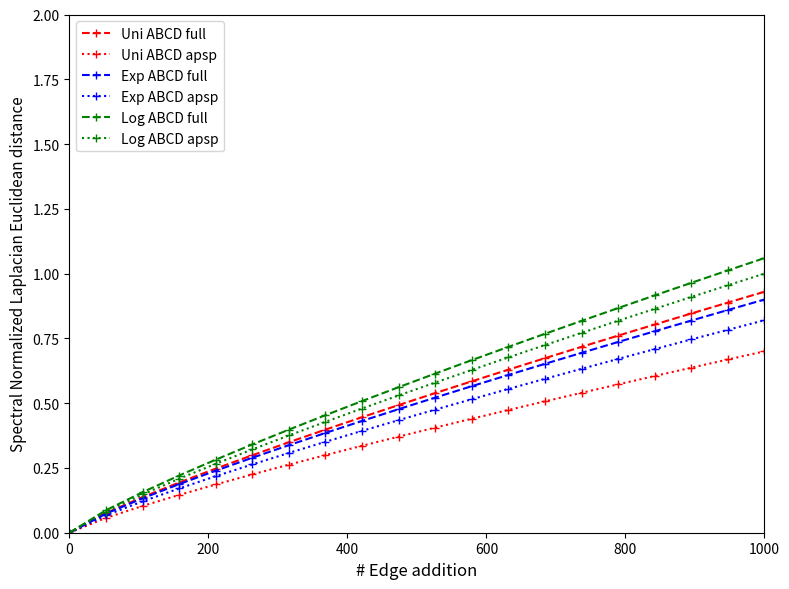

True or false: Log ABCD full has more than 2 interior local peaks.

False